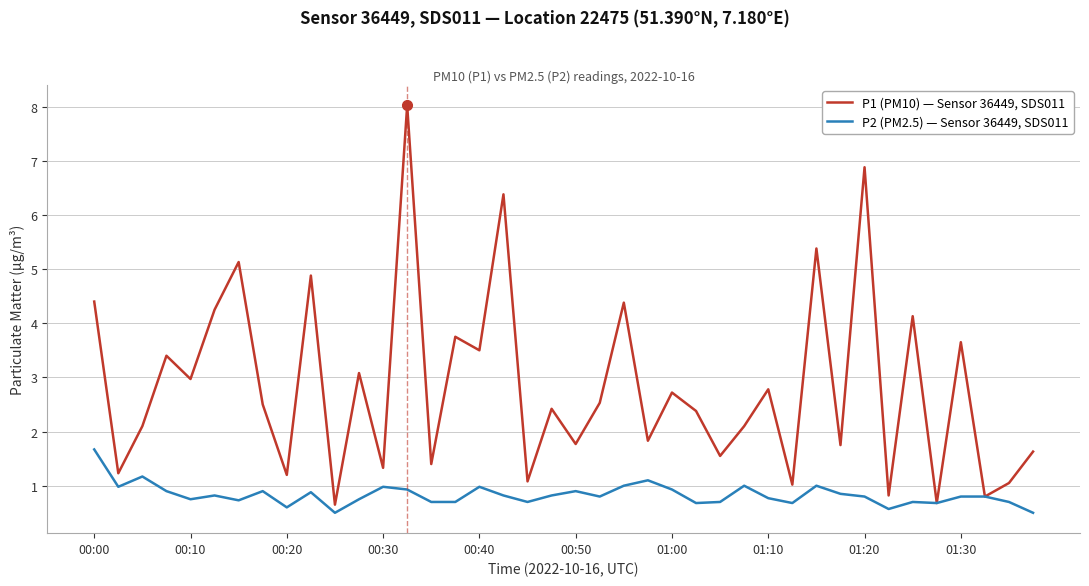

What is the greatest value displayed?

8.0